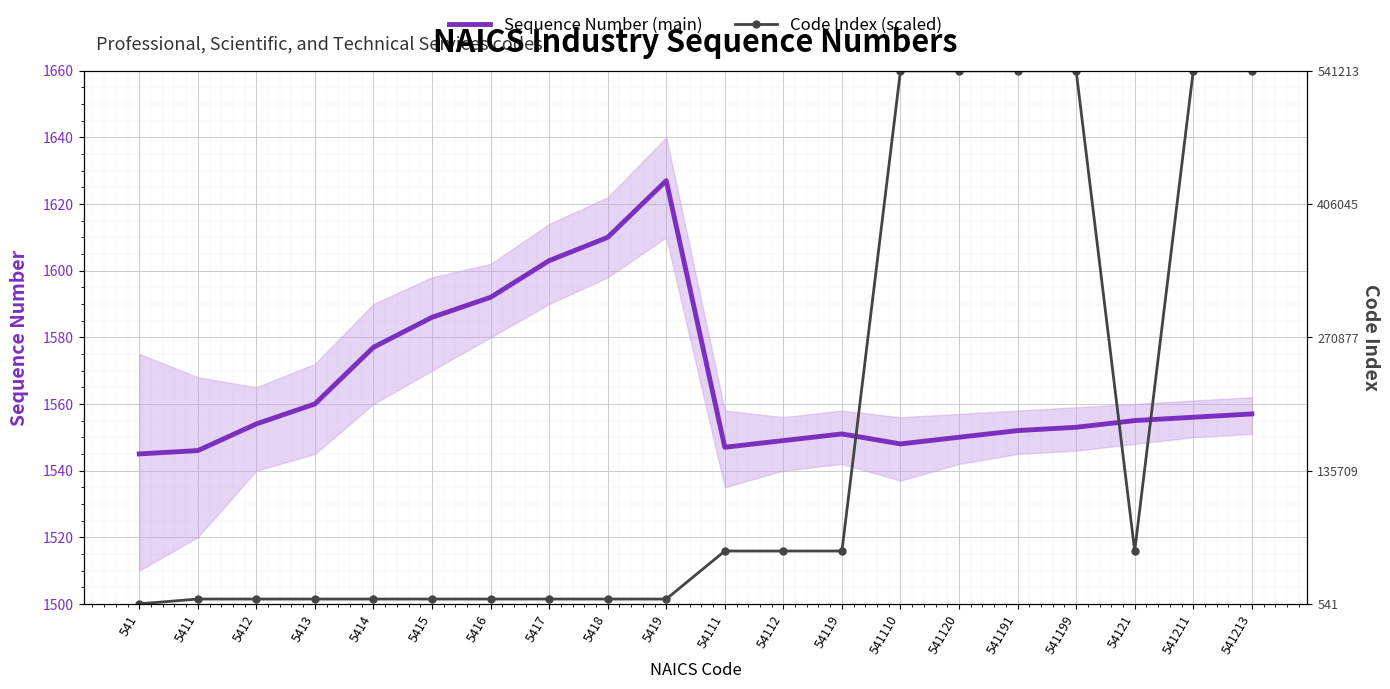

How many times do Sequence Number (main) and Code Index (scaled) cross each other?

3